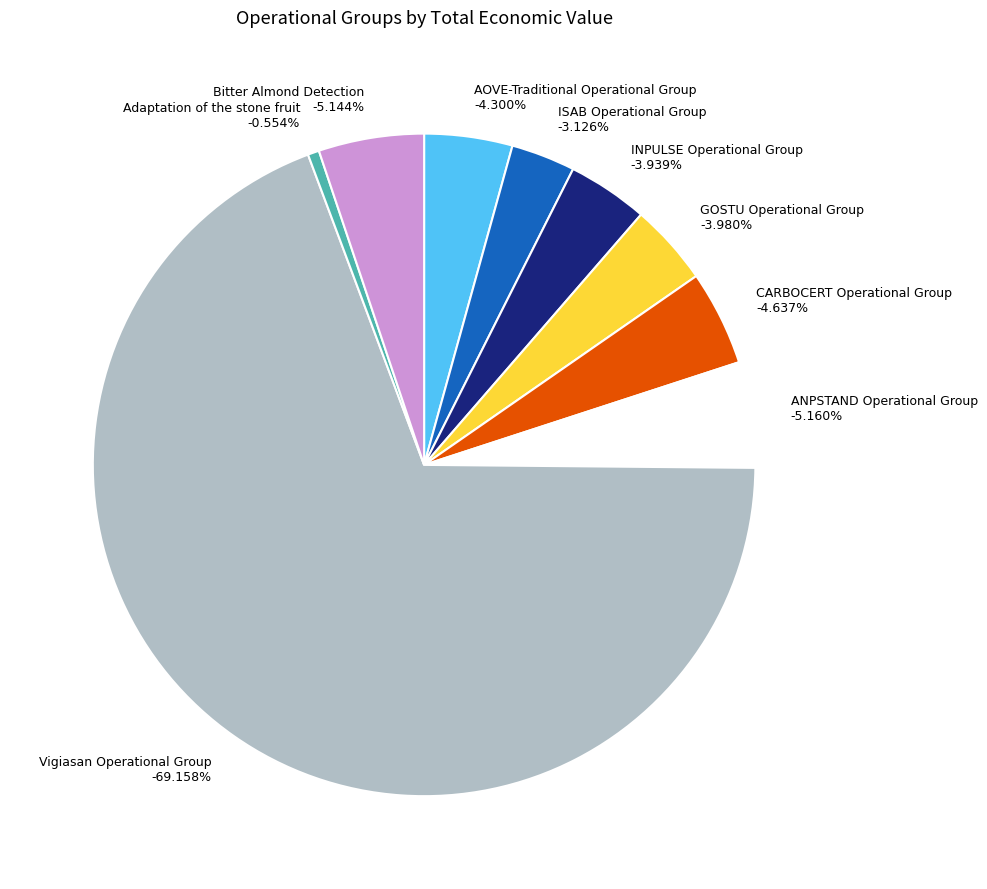

Count the number of slices in the pie.

9